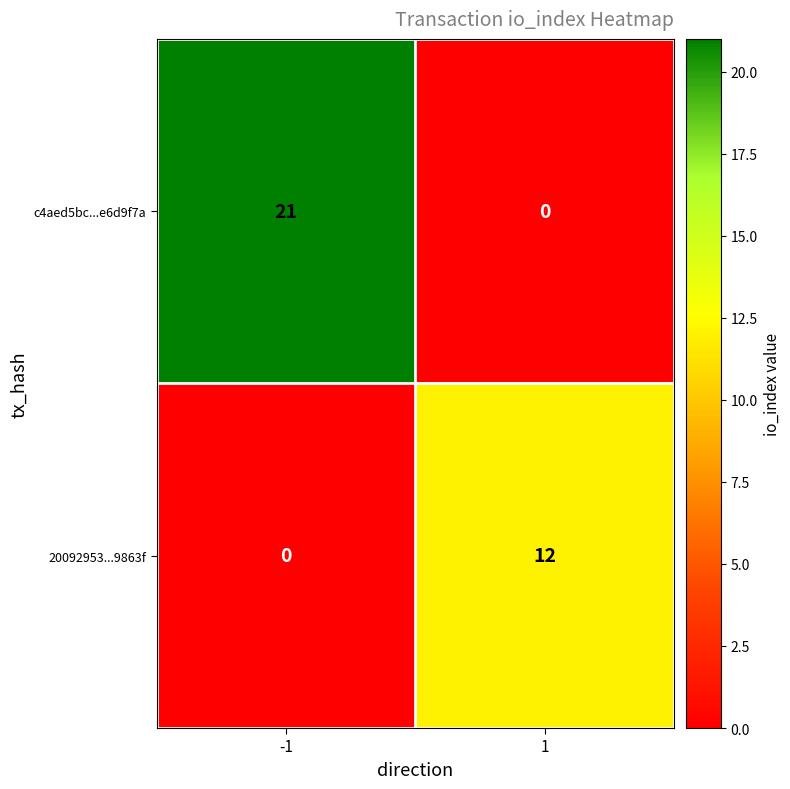

Rank the series at -1 from lowest to highest value.

20092953...9863f, c4aed5bc...e6d9f7a